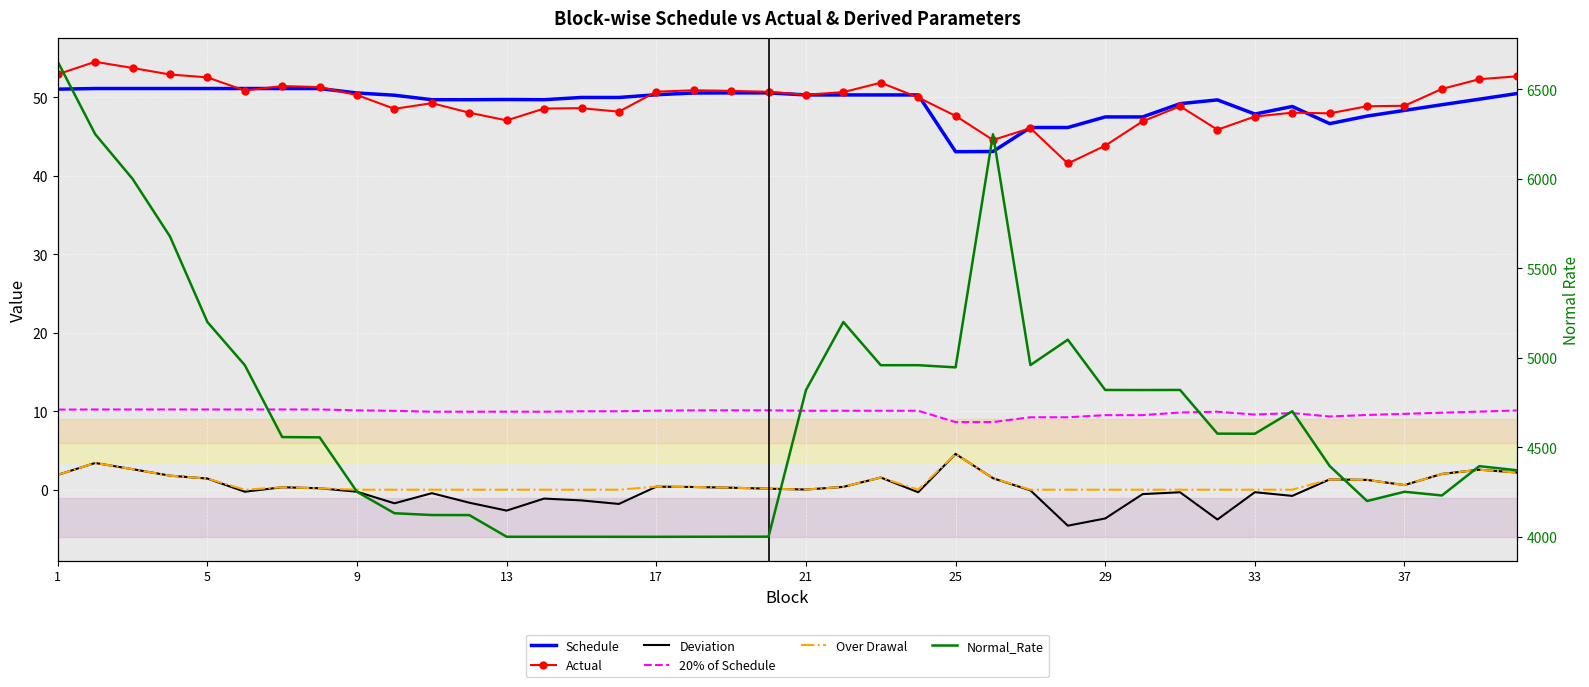

Is it true that Schedule equals 32.2 at 9?

False